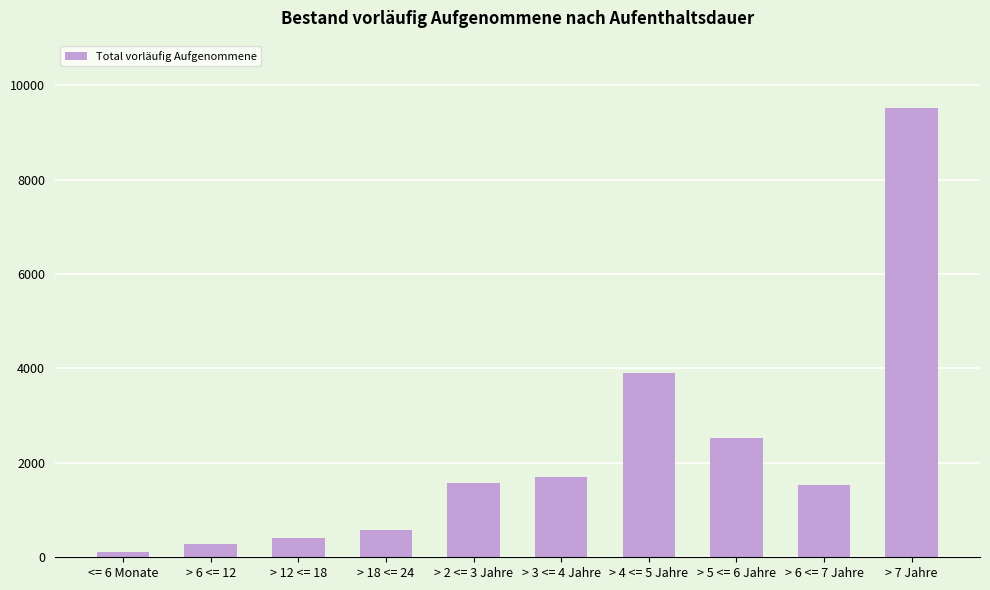

What is the value of the 3rd bar from the left?

415